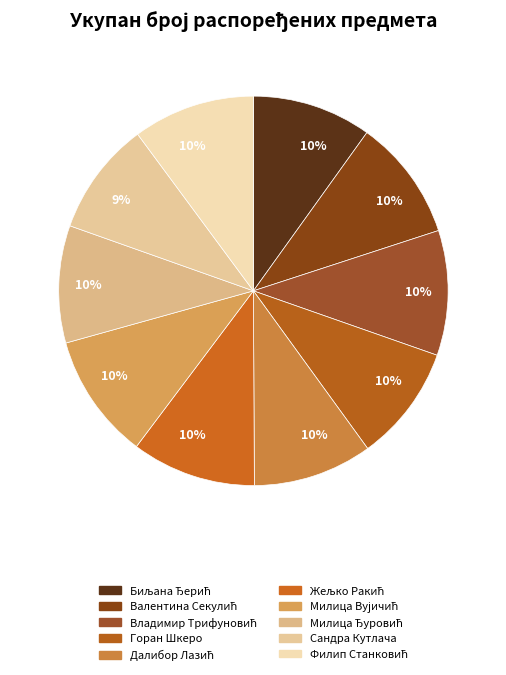

To the nearest percent, what is the combined percentage of Валентина Секулић and Филип Станковић?

20%